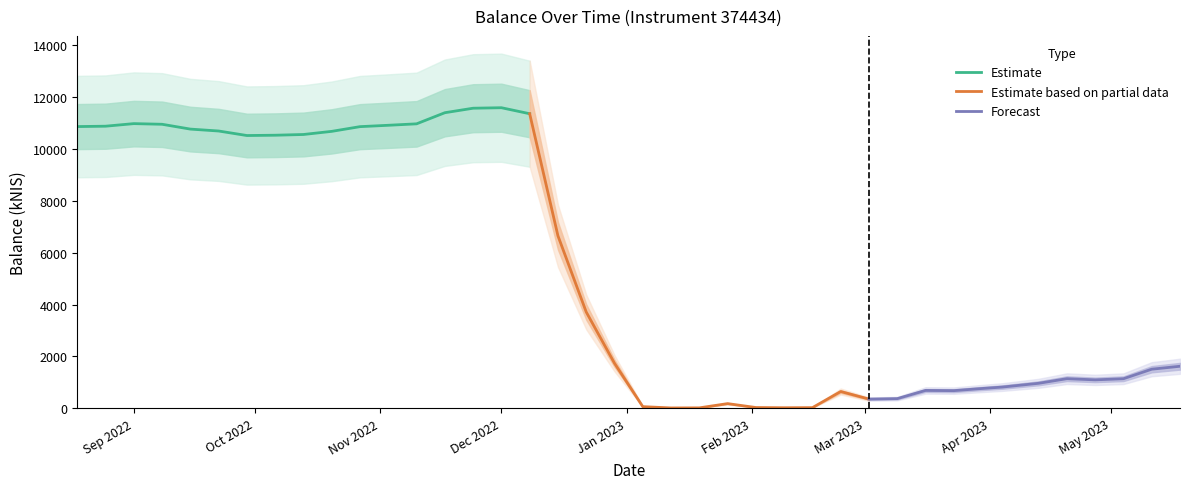

How many data points does each series have?

40